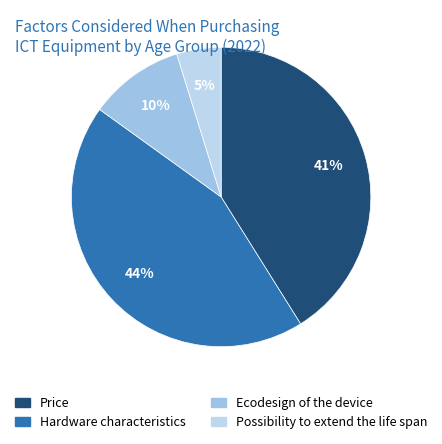

The Hardware characteristics slice represents 44% of the pie. True or false?

True